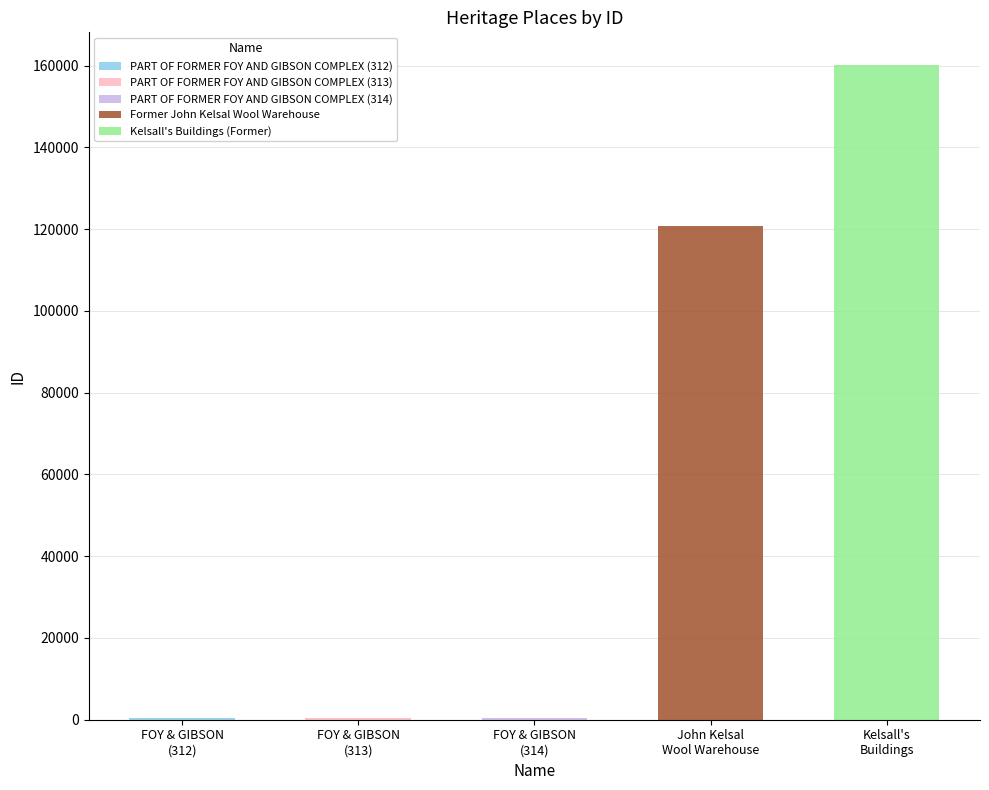

What is the label of the 4th bar from the left?

Former John Kelsal Wool Warehouse